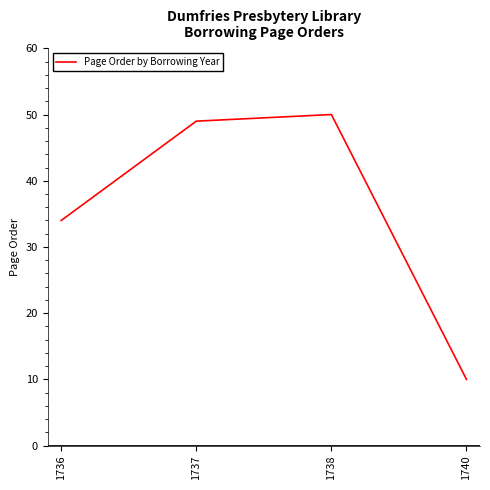

Does the chart display data point markers on the line(s)?

No